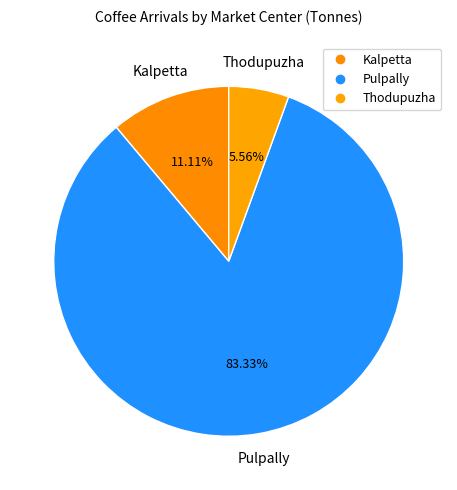

Which category has the biggest portion of the pie?

Pulpally